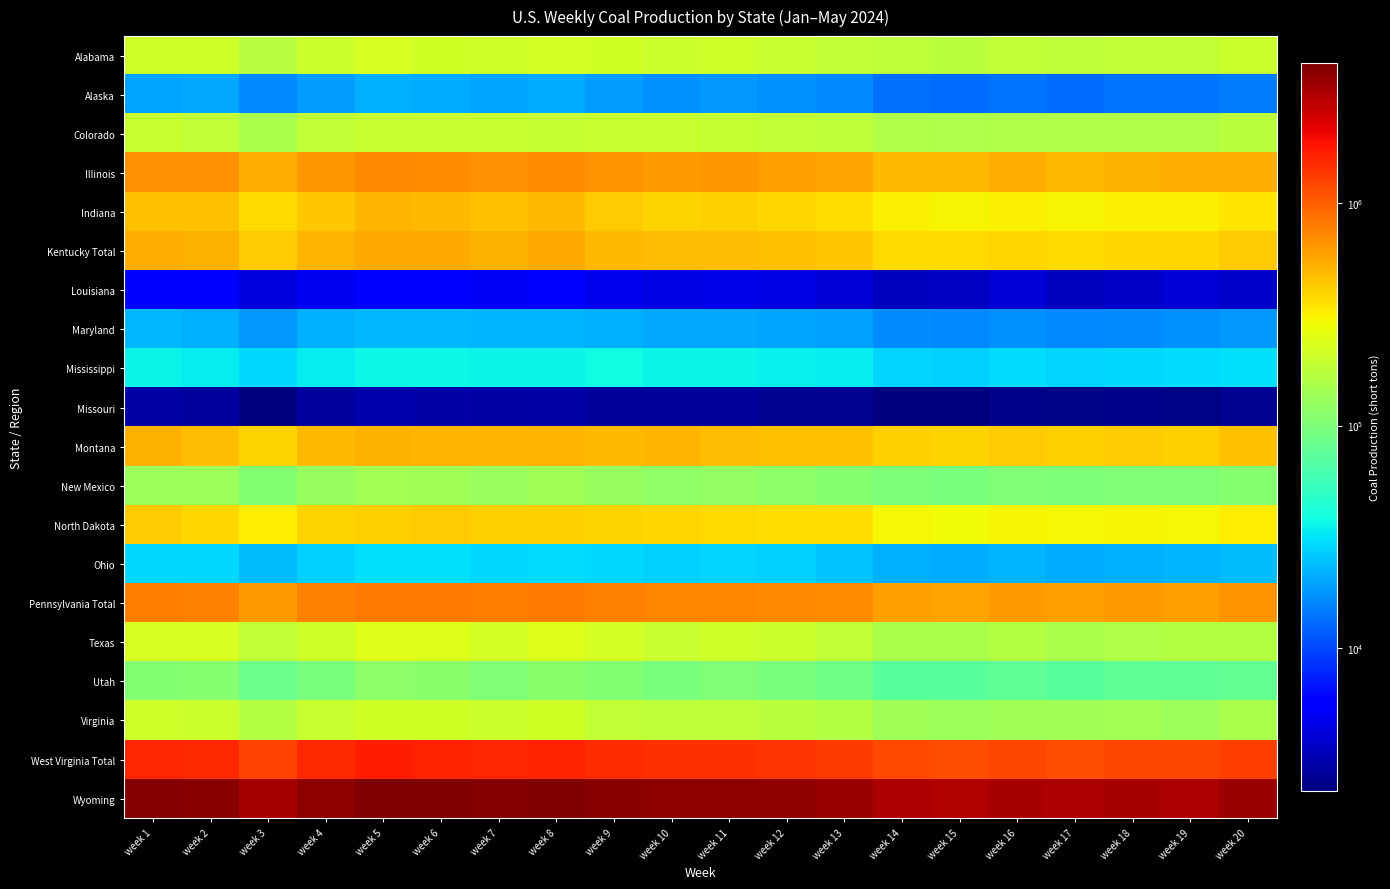

Which series has the largest total across all categories?

Wyoming